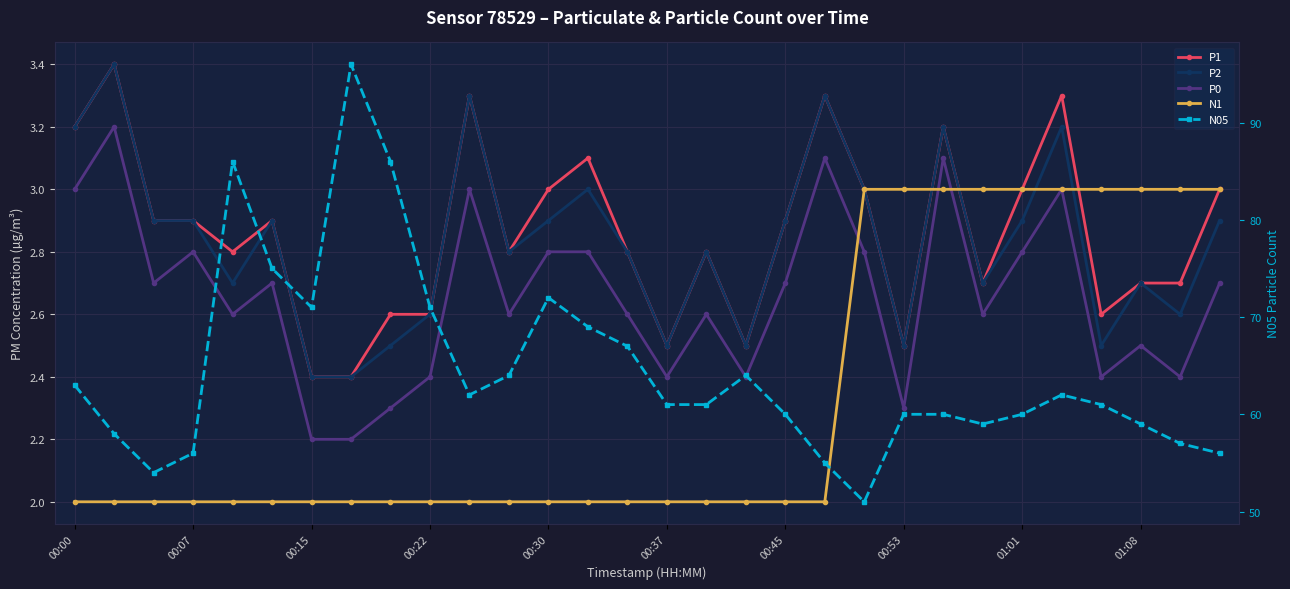

True or false: P1 and N05 cross at least once.

False